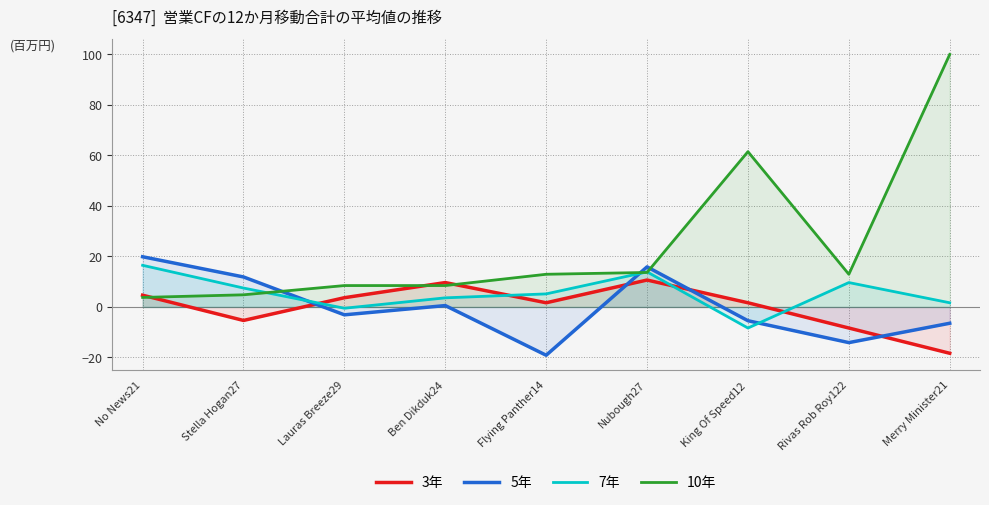

Rank the series by their maximum value, from highest to lowest.

10年, 5年, 7年, 3年